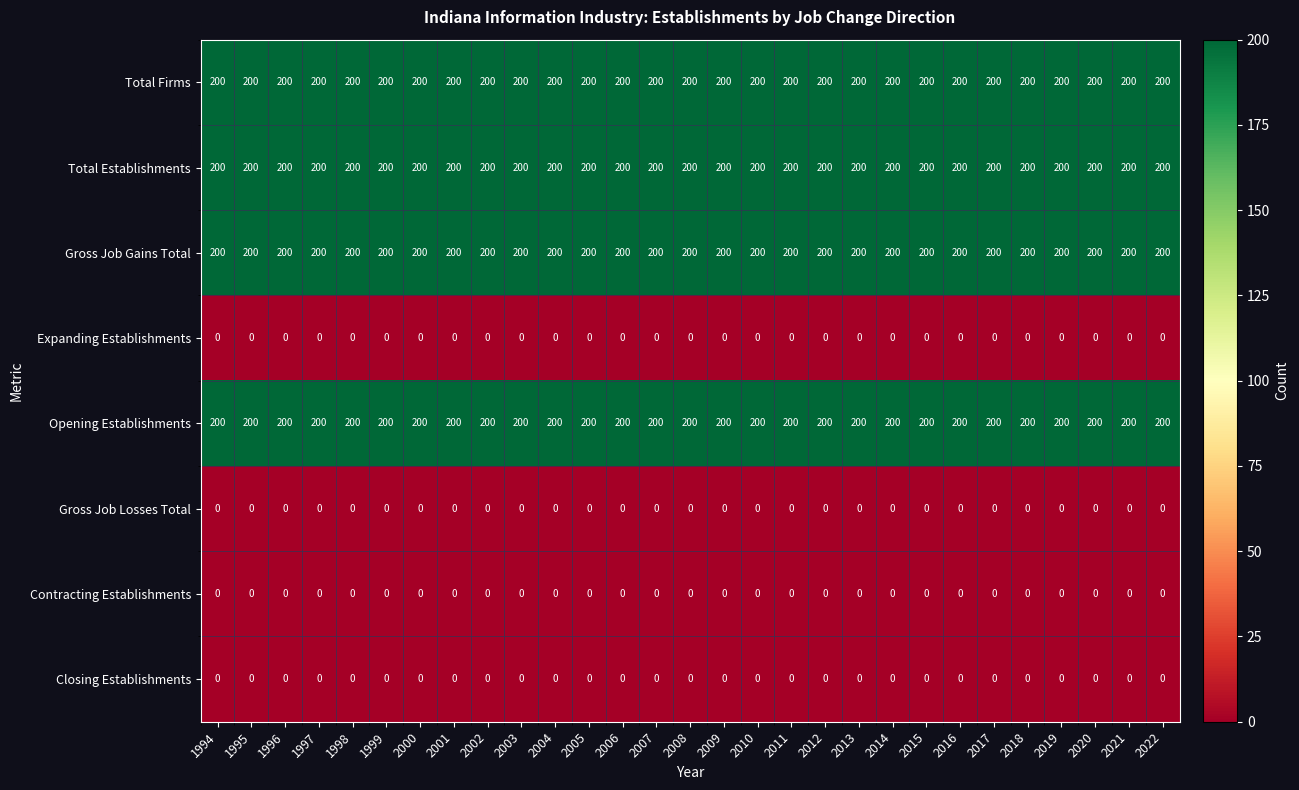

What is the spread (max minus min) of values at 2013?

200